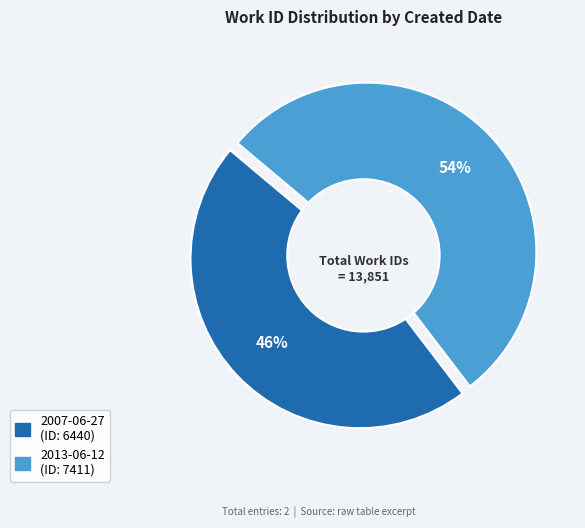

The 2007-06-27 slice represents 46% of the pie. True or false?

True